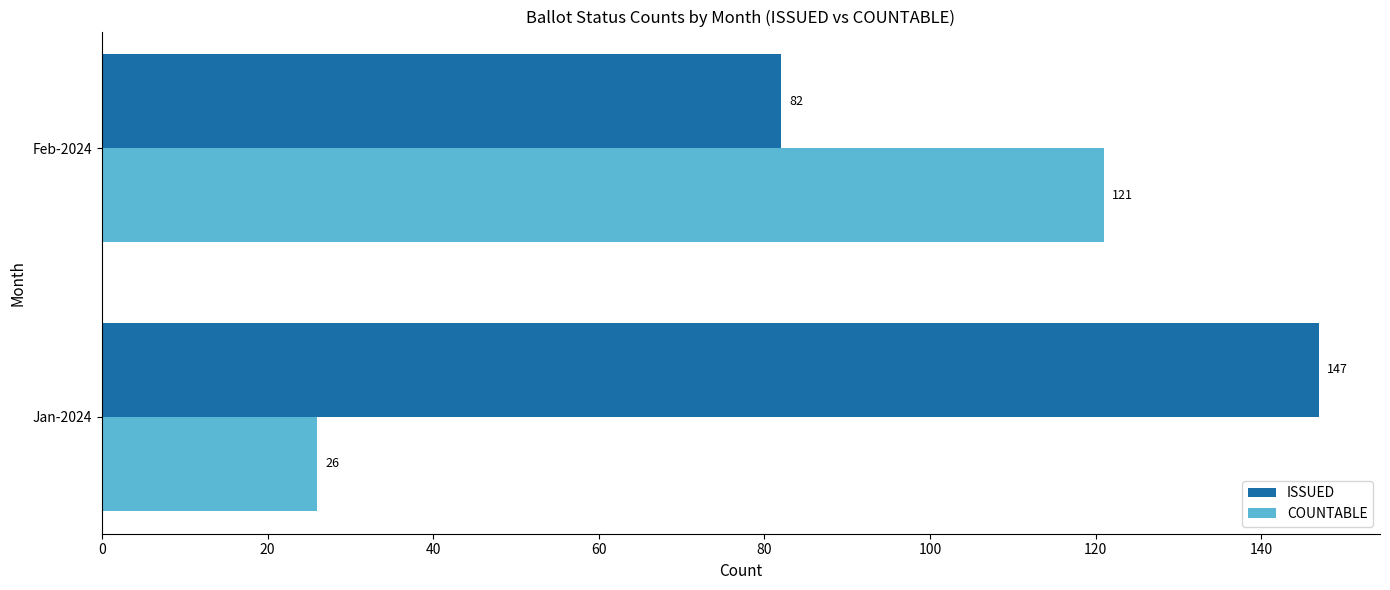

What is the sum of all COUNTABLE values?

147